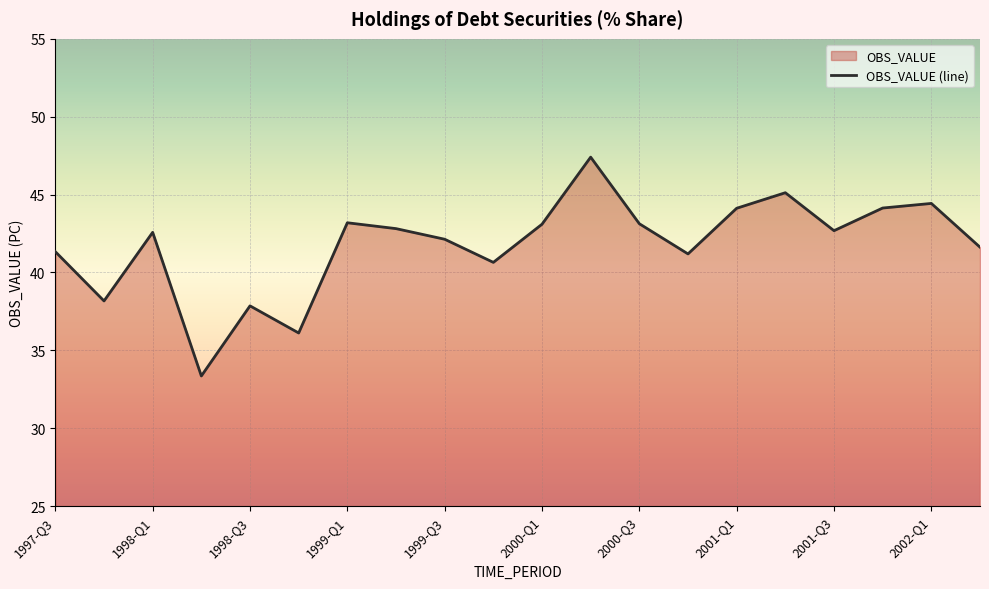

What is the change in value from 1999-Q1 to 2001-Q1?

+0.9